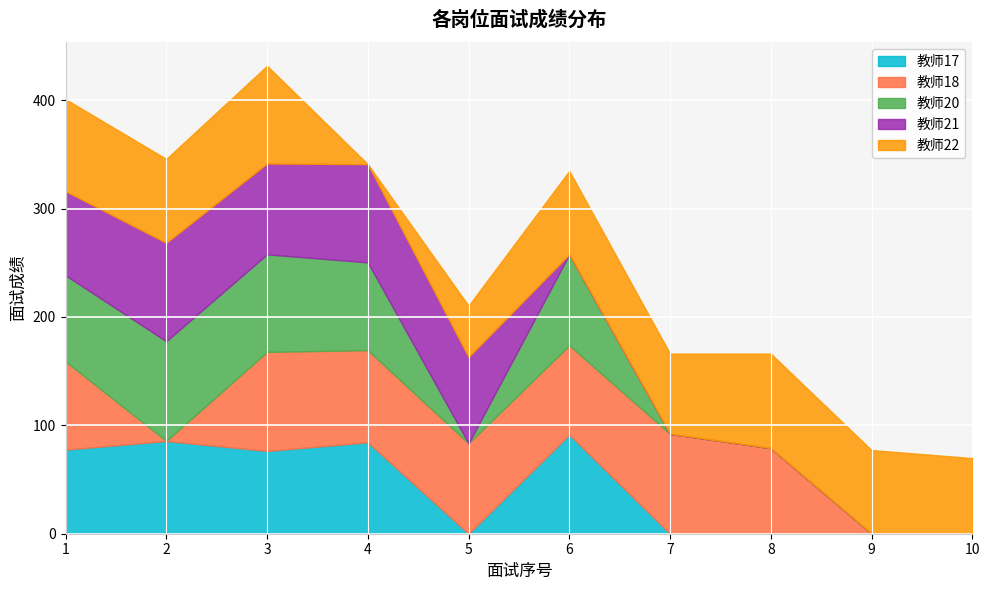

How many intersections are there between 教师20 and 教师21?

2